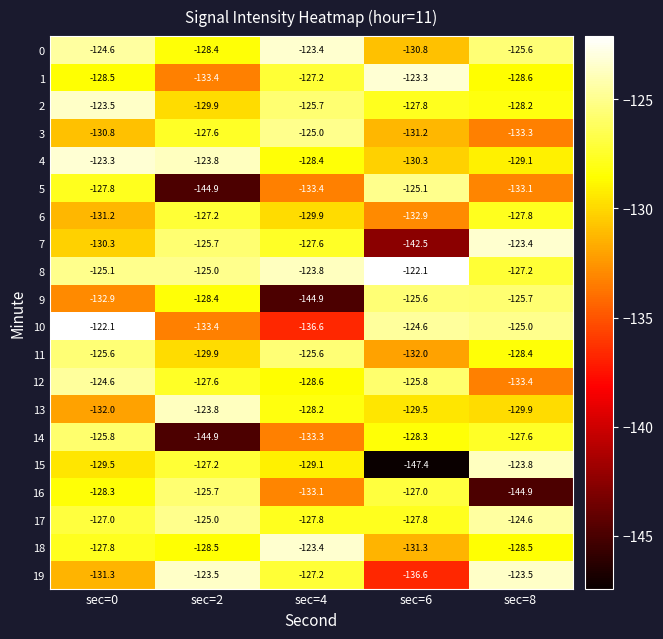

What is the total value across all series at sec=6?

-2601.9